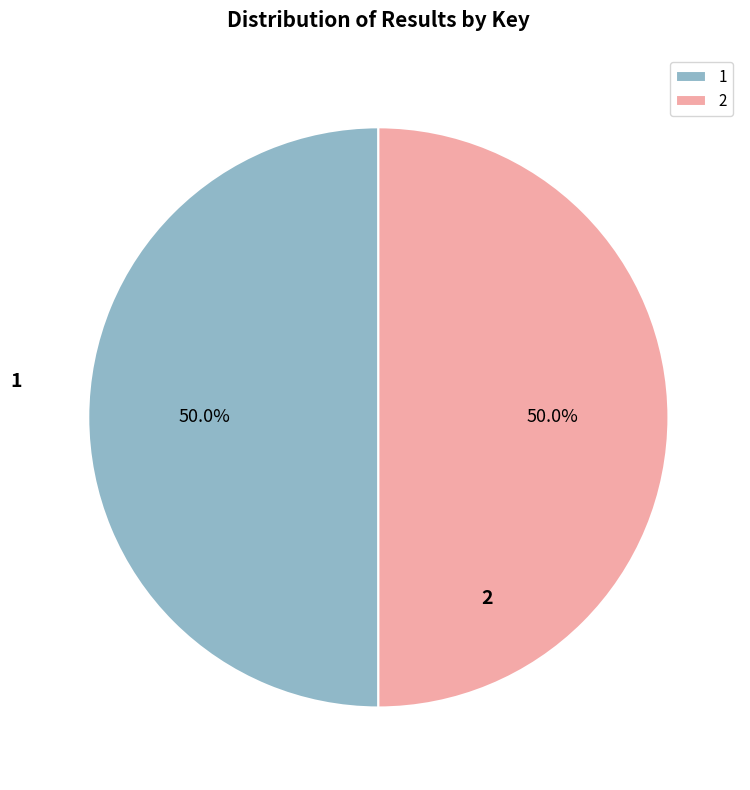

What is the ratio of the value at 2 to the value at 1?

1.0